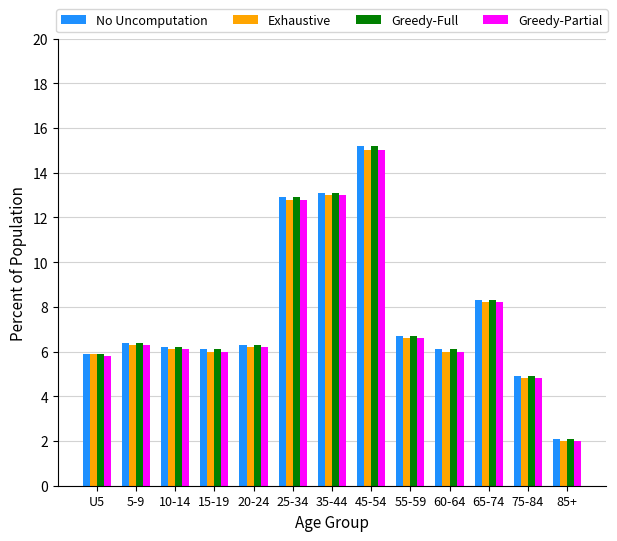

What is the sum of the Greedy-Partial values at U5 and 85+?

7.8